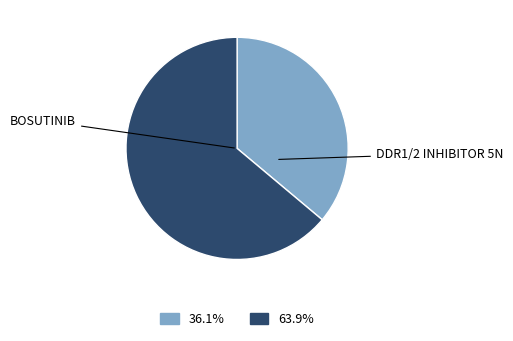

Is there a majority slice in this chart?

Yes